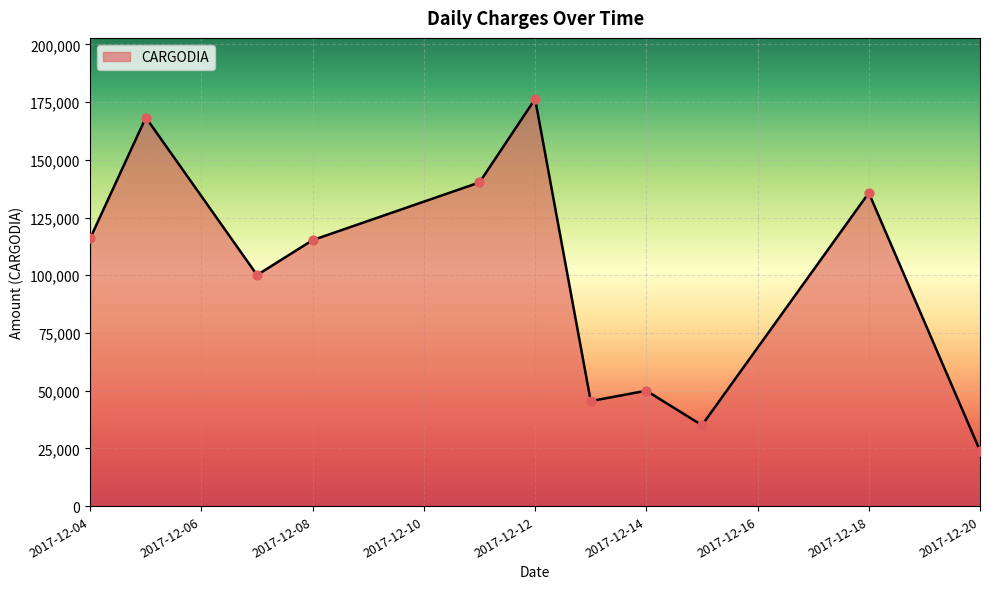

What is the difference between the maximum and minimum values?

152332.4